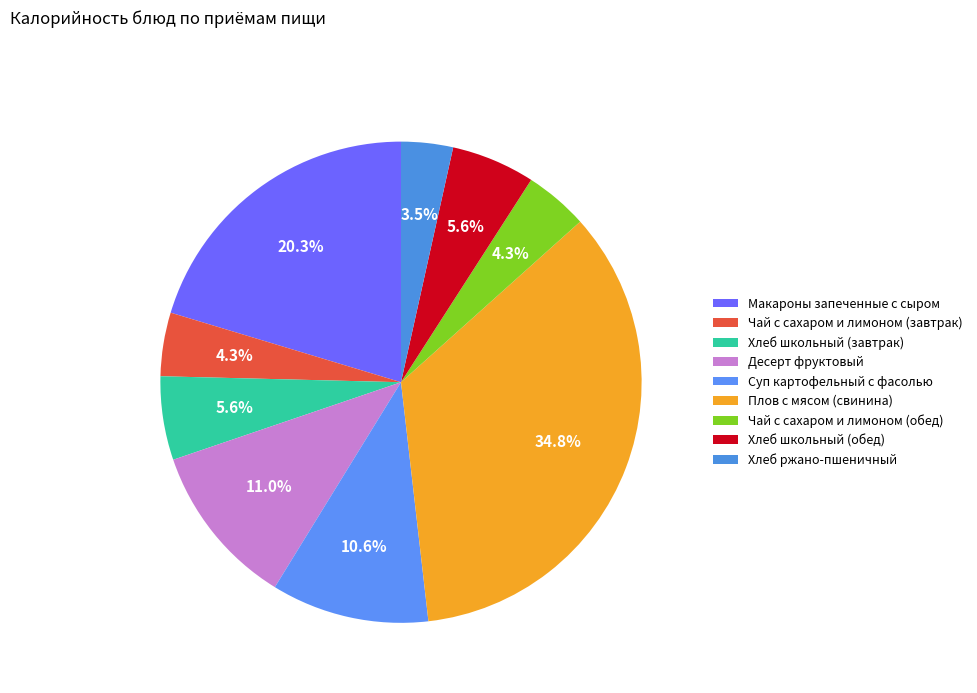

Which slice is the smallest?

Хлеб ржано-пшеничный